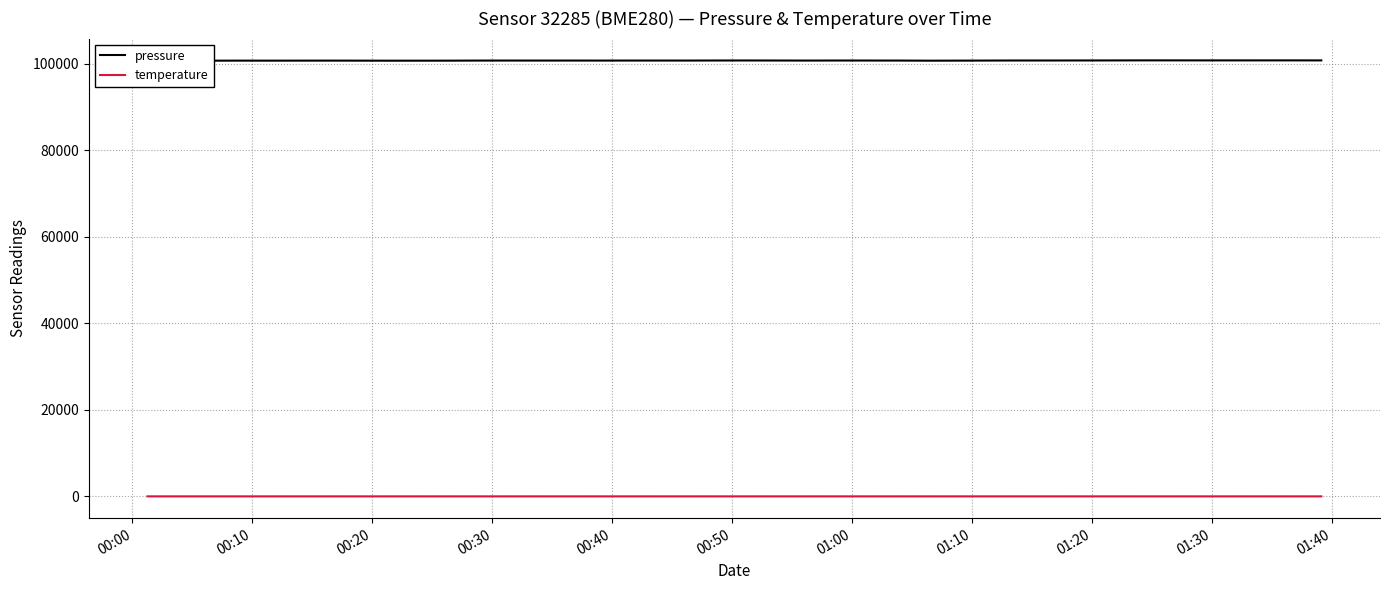

How many lines are shown in the chart?

2